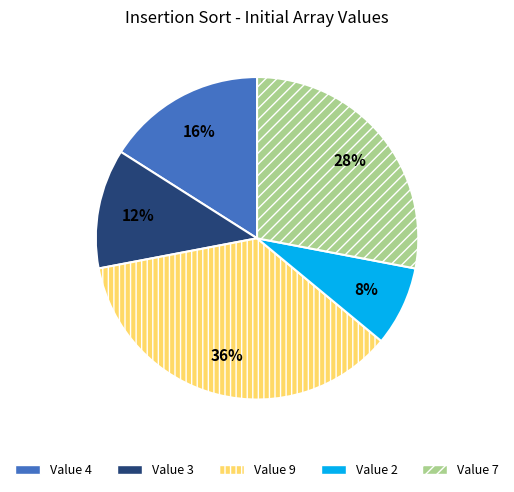

To the nearest percent, what is the difference between the largest and smallest slice percentages?

28%